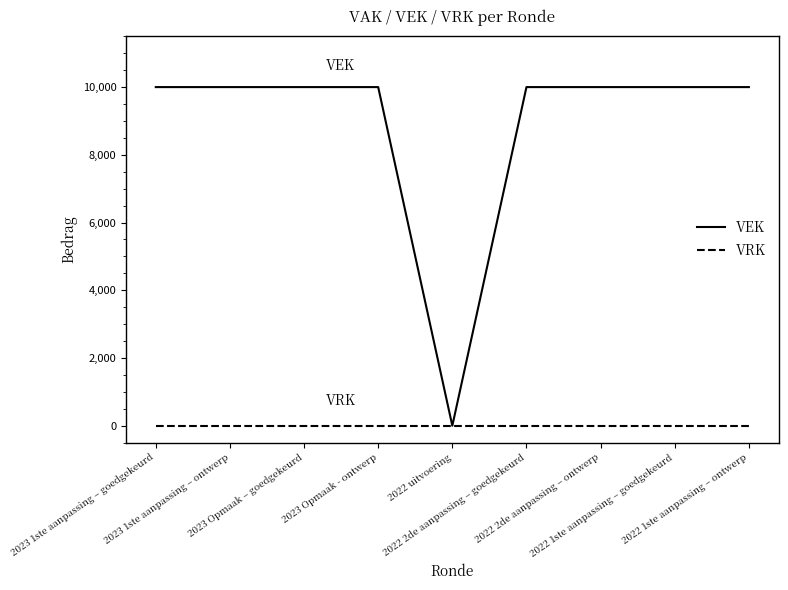

What is the maximum value shown in the chart?

10000